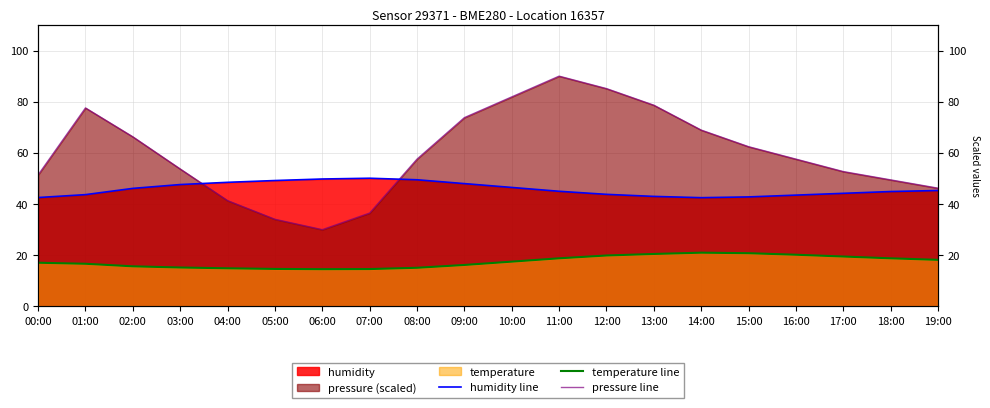

What position from the right is 13:00?

7